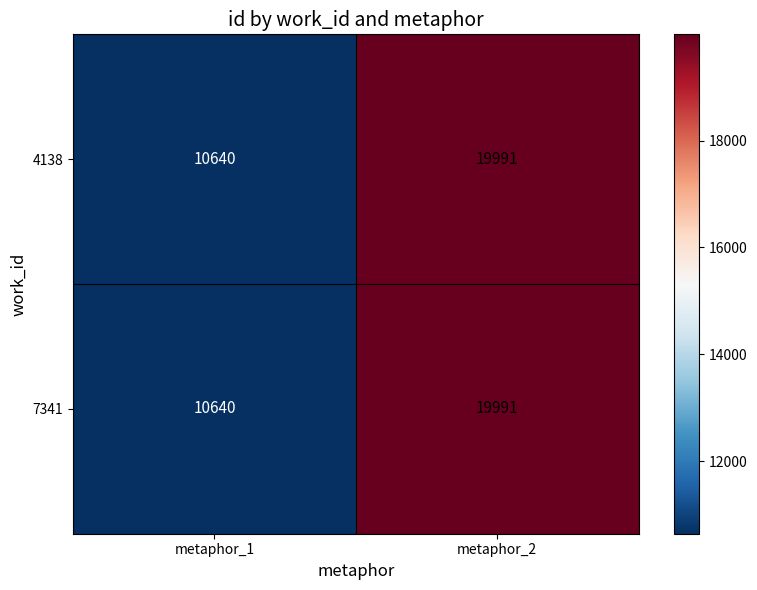

List the labels in order of 4138 value, largest first.

metaphor_2, metaphor_1